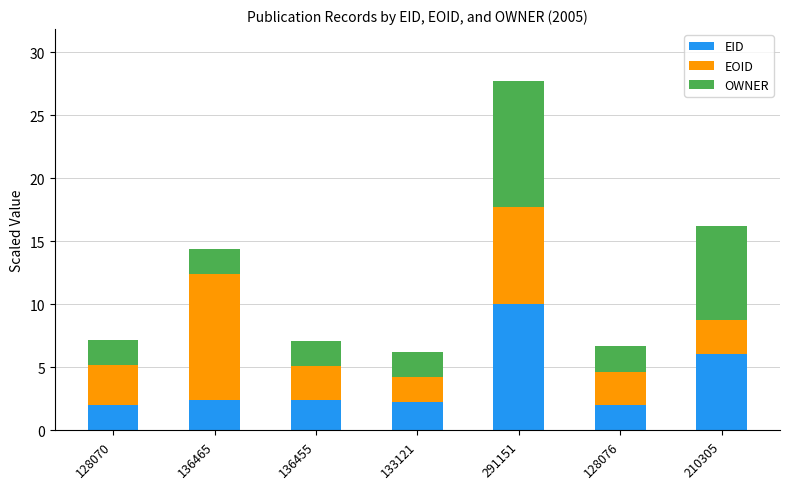

At which label does EID reach its peak?

291151